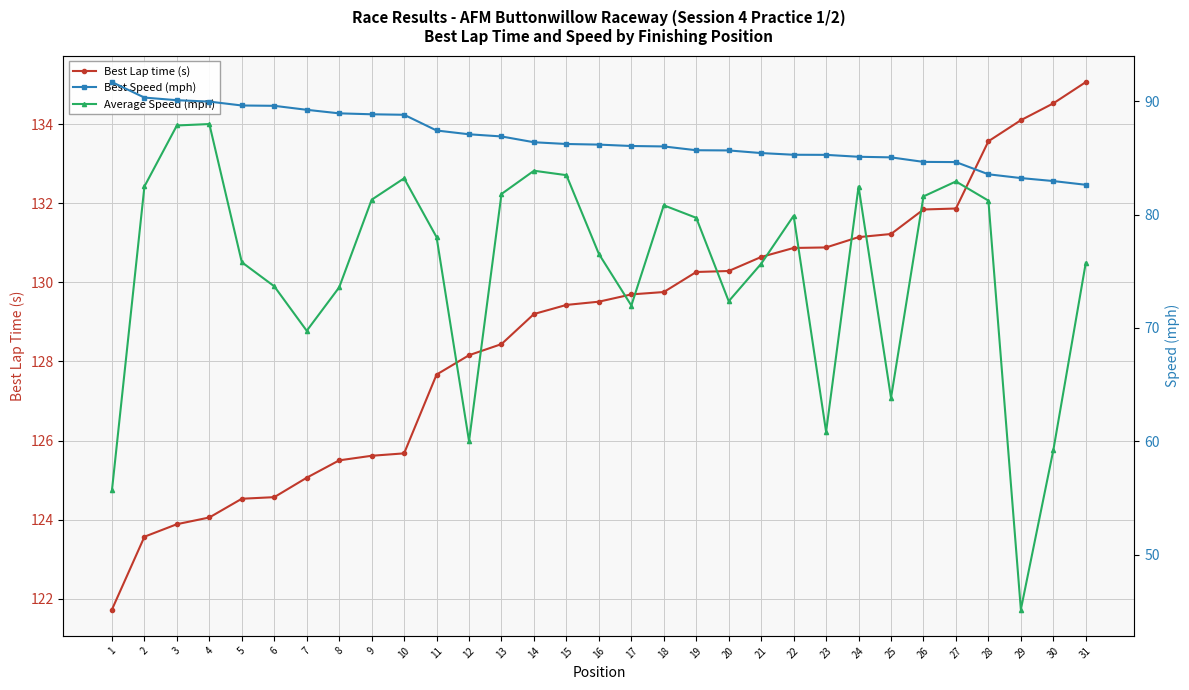

Reading left to right, transcribe all the data shown in this chart.

Best Lap time (s): 121.7	123.6	123.9	124.1	124.5	124.6	125.1	125.5	125.6	125.7	127.7	128.2	128.4	129.2	129.4	129.5	129.7	129.8	130.3	130.3	130.6	130.9	130.9	131.1	131.2	131.8	131.9	133.6	134.1	134.5	135.1
Best Speed (mph): 91.7	90.3	90.1	90.0	89.6	89.6	89.2	88.9	88.8	88.8	87.4	87.1	86.9	86.4	86.2	86.2	86.0	86.0	85.7	85.7	85.4	85.3	85.3	85.1	85.0	84.6	84.6	83.6	83.2	83.0	82.6
Average Speed (mph): 55.7	82.5	87.9	88.0	75.8	73.7	69.8	73.6	81.3	83.2	78.0	60.0	81.8	83.9	83.5	76.5	72.0	80.8	79.7	72.4	75.7	79.9	60.8	82.5	63.8	81.6	82.9	81.2	45.2	59.2	75.7